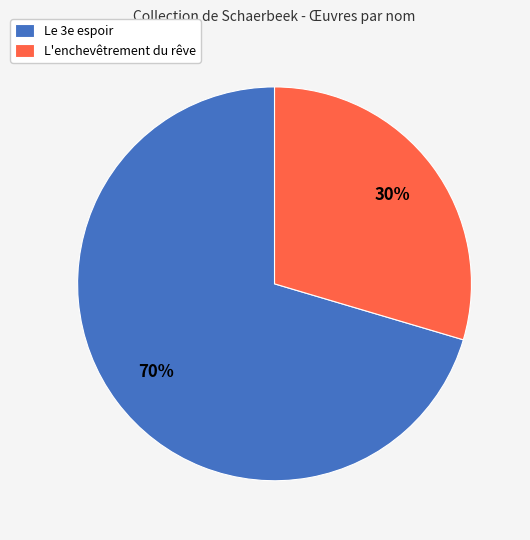

To the nearest percent, what is the combined percentage of L'enchevêtrement du rêve and Le 3e espoir?

100%